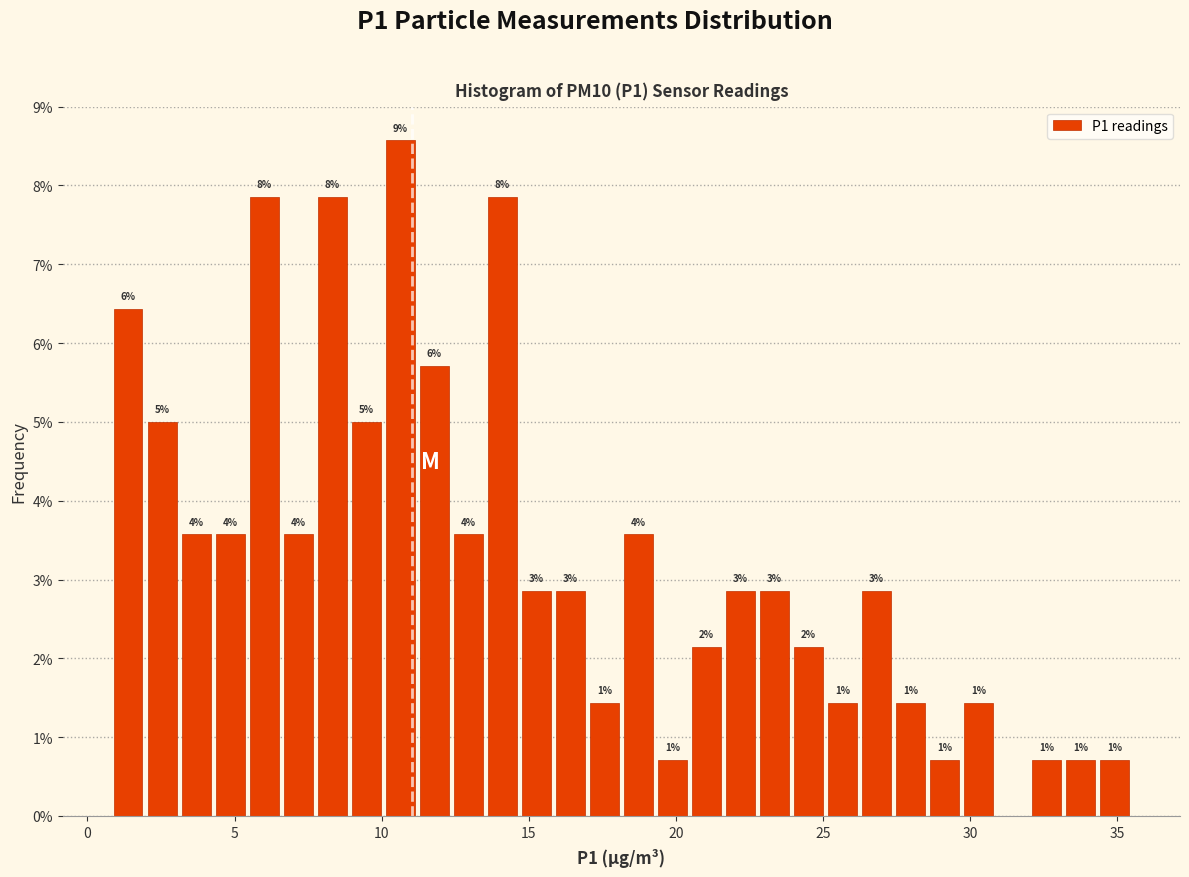

Read against the x-axis, roughly where is the centre of the tallest bar?

10.5